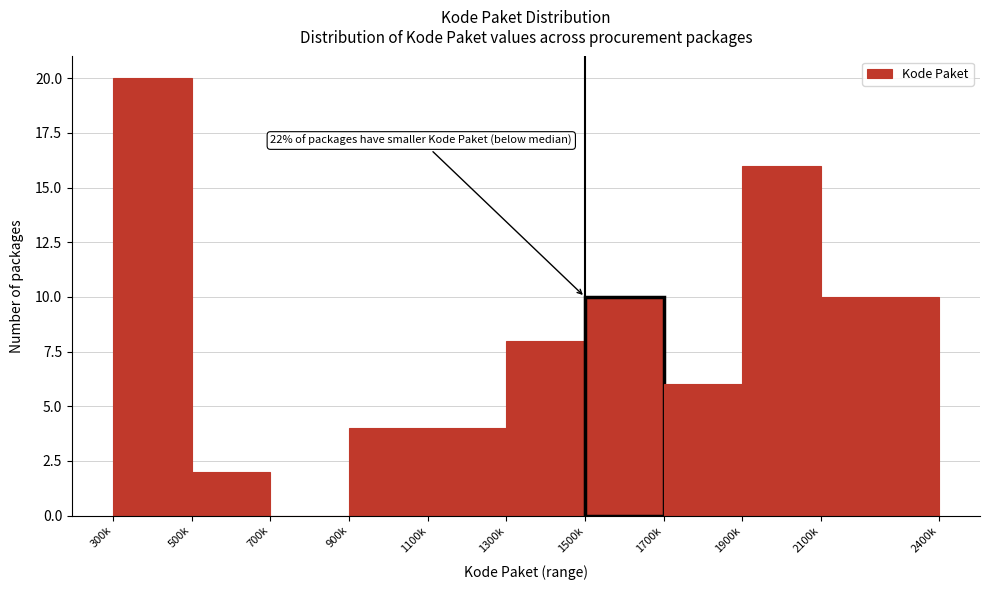

Reading right to left, transcribe all the data shown in this chart.

2100k=10	1900k=16	1700k=6	1500k=10	1300k=8	1100k=4	900k=4	700k=0	500k=2	300k=20